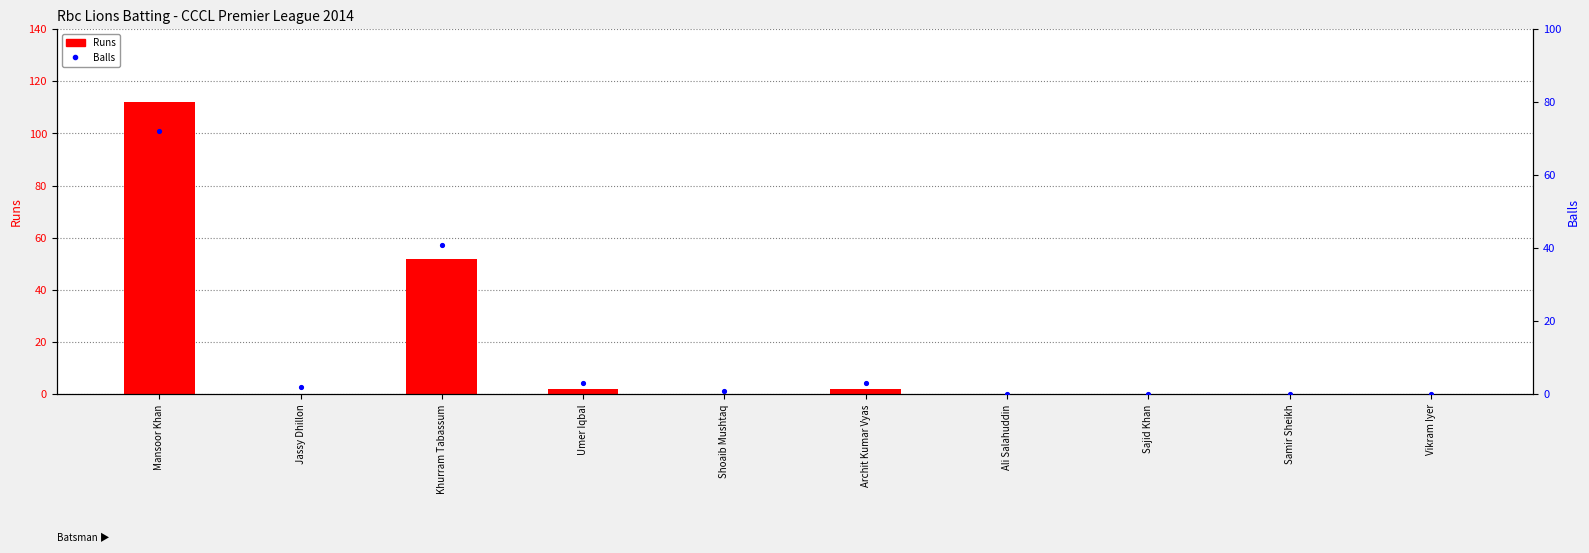

Which series contains the highest Y value?

Runs